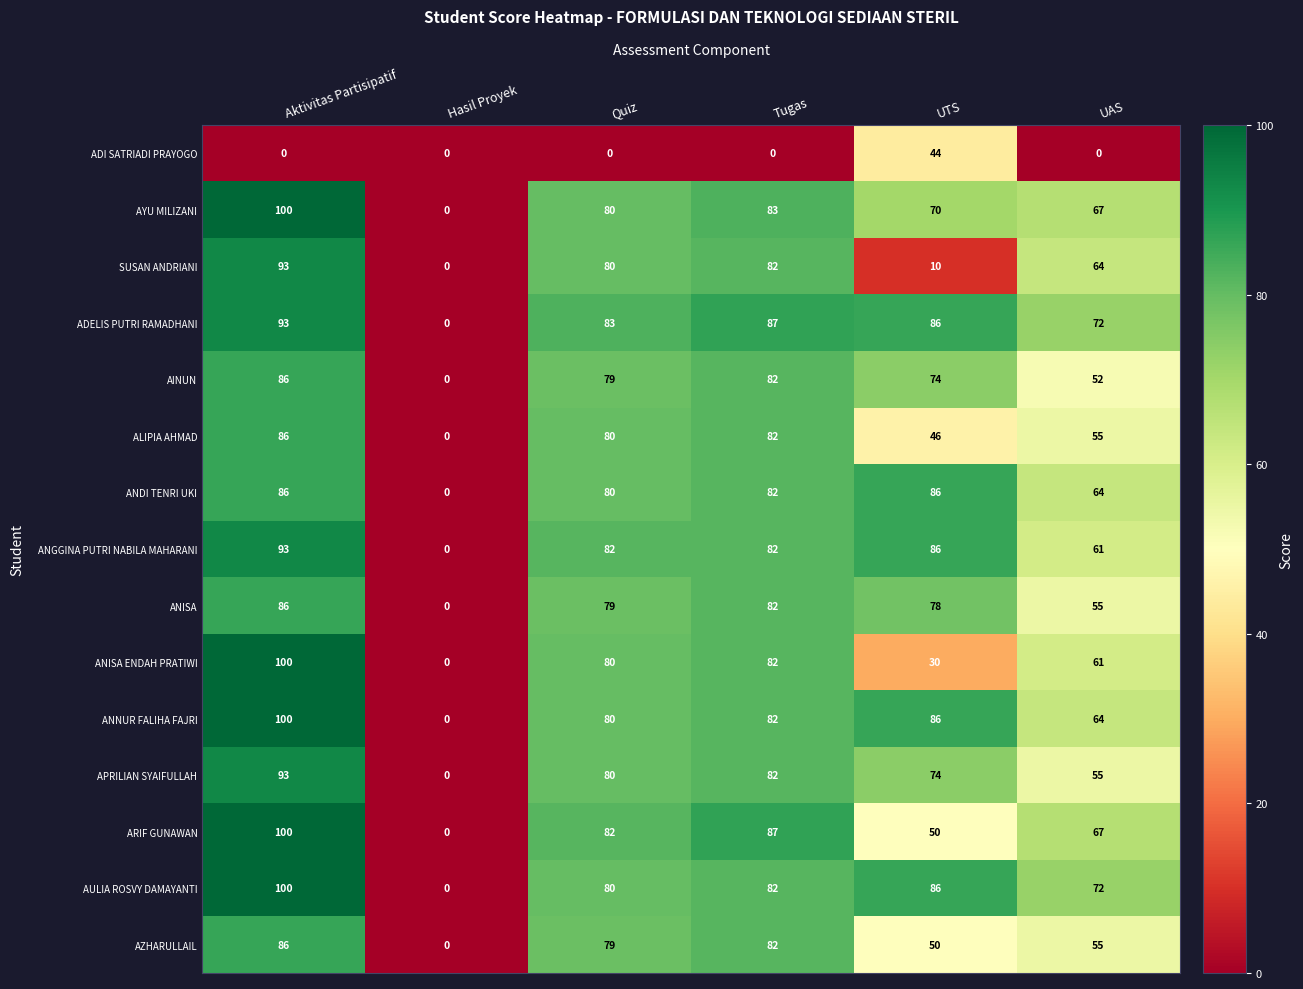

True or false: AINUN has a value of 52 at UAS.

True